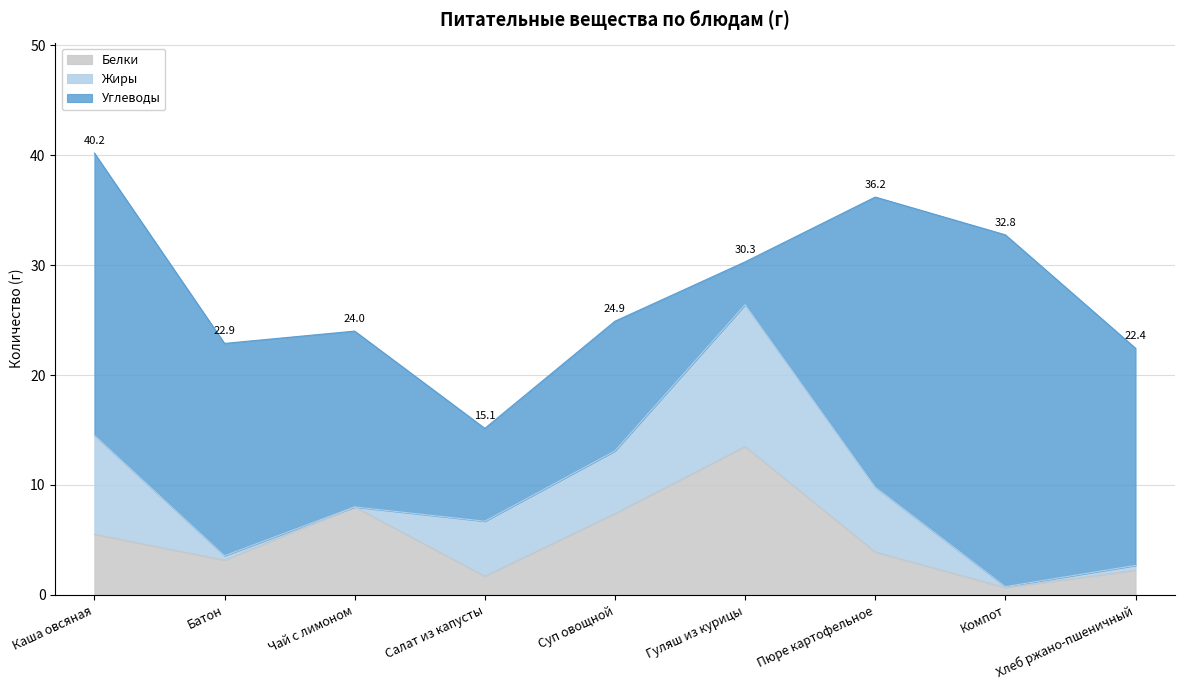

What is the minimum value for Белки?

0.7